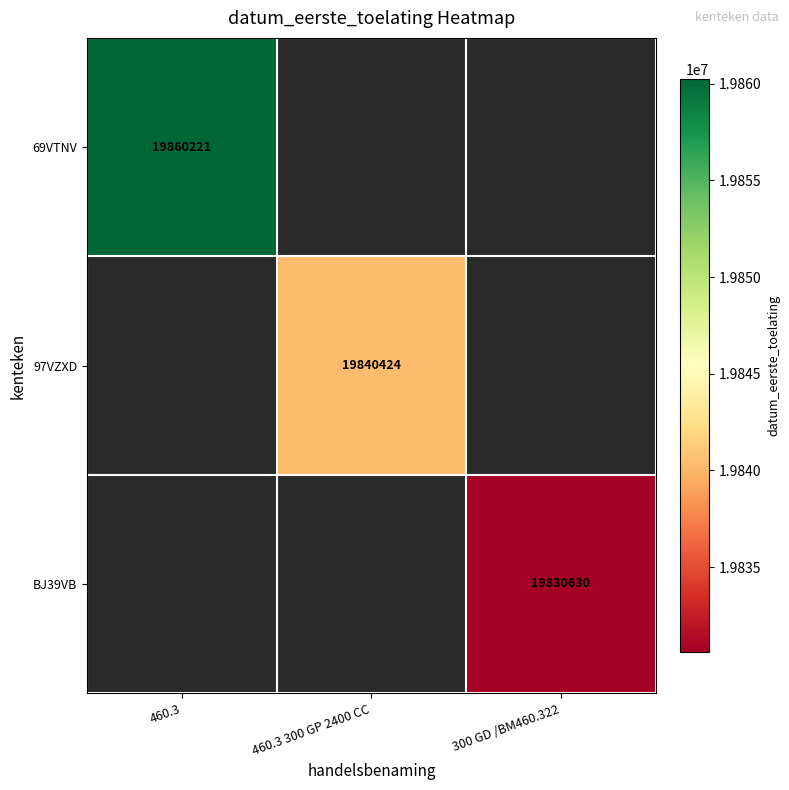

Is it true that 69VTNV equals 19860221 at 460.3?

True